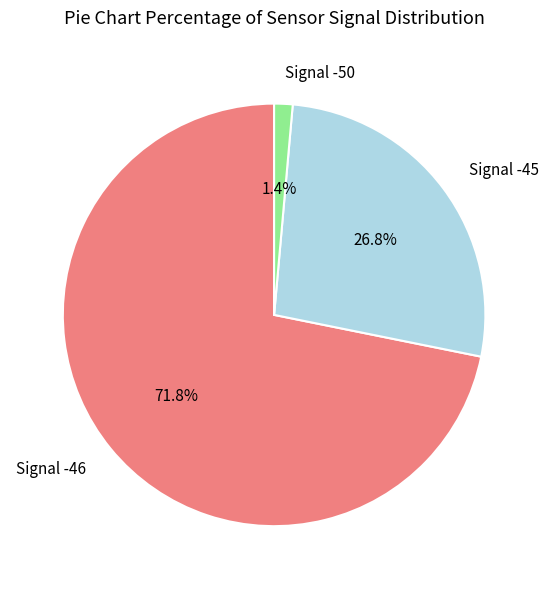

How many slices are in this pie chart?

3